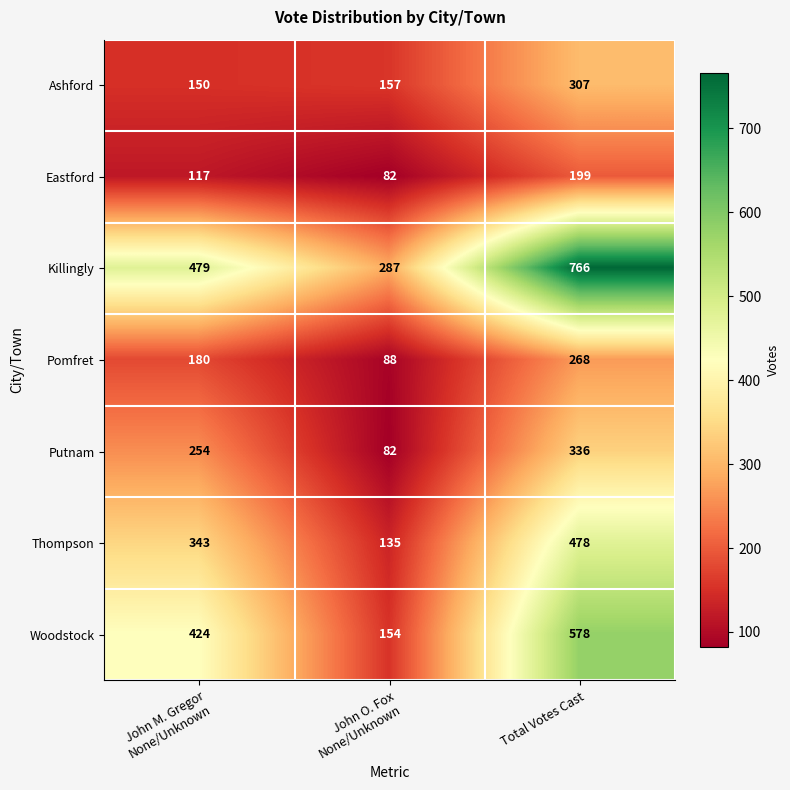

Count the number of data series in this chart.

7